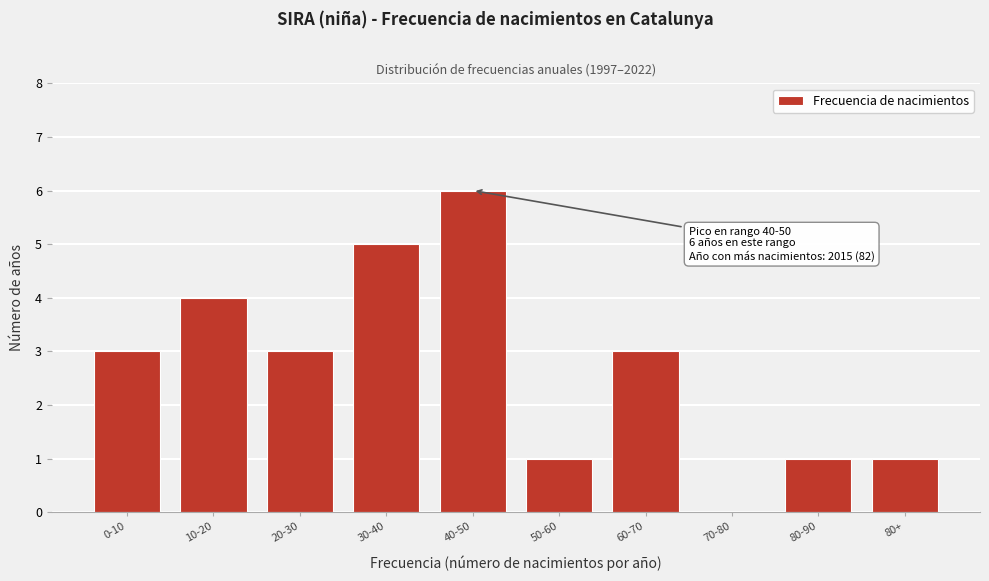

True or false: the data shows 4 at 40-50.

False